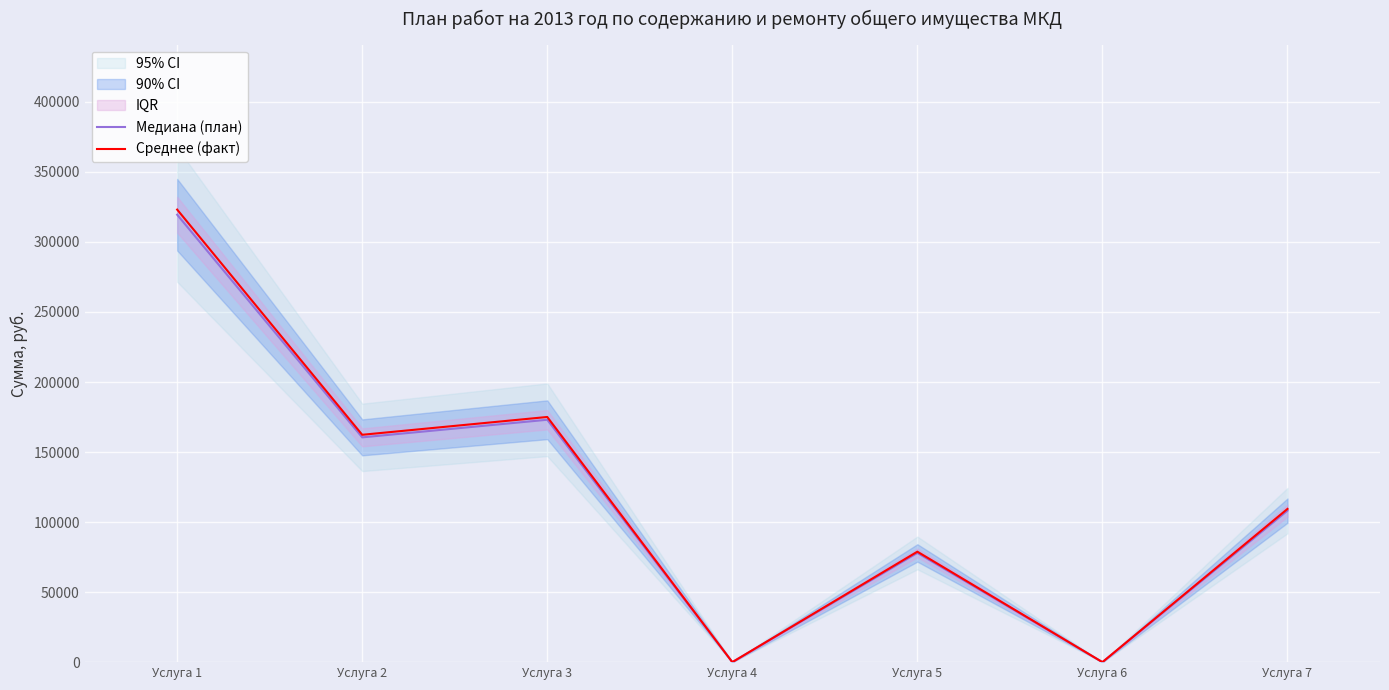

What is the approximate value of Среднее (факт) at Услуга 7?

109401.5